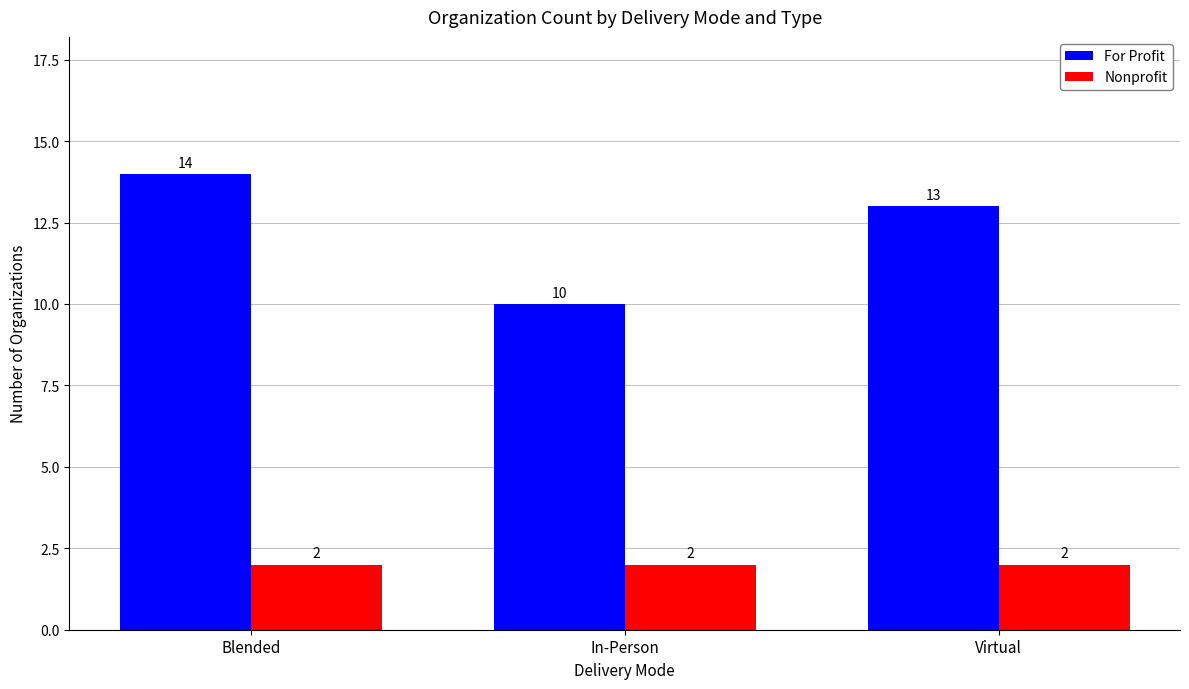

True or false: Nonprofit has a value of 3 at In-Person.

False